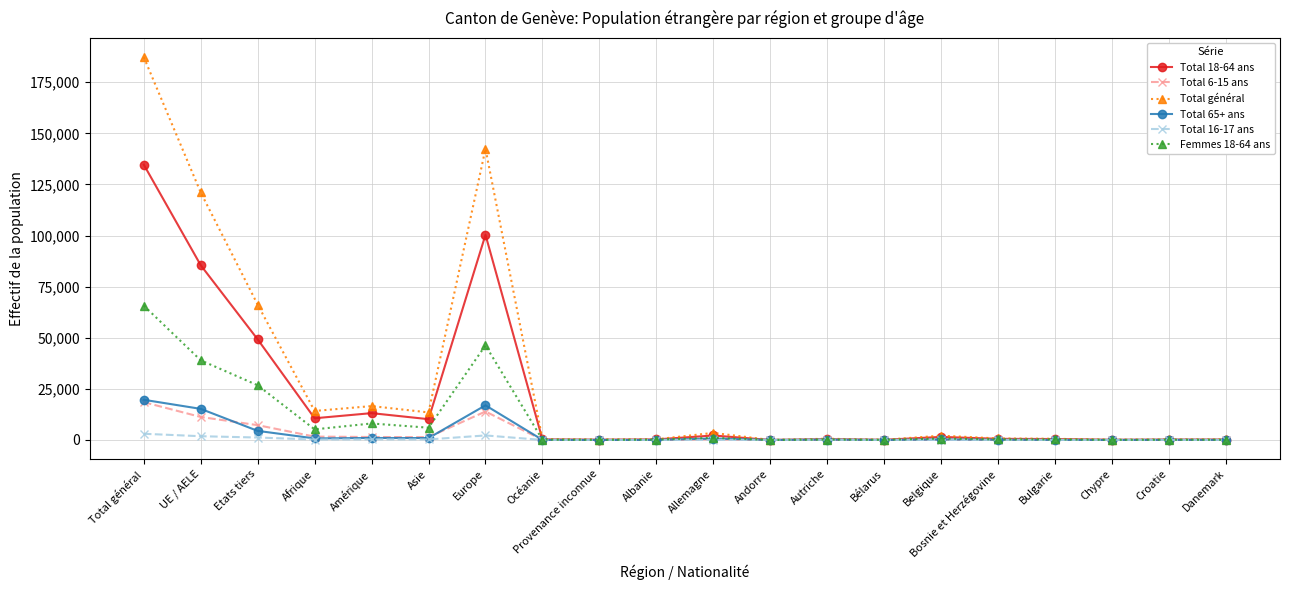

The value of Total 65+ ans at Total général is 19660. True or false?

True